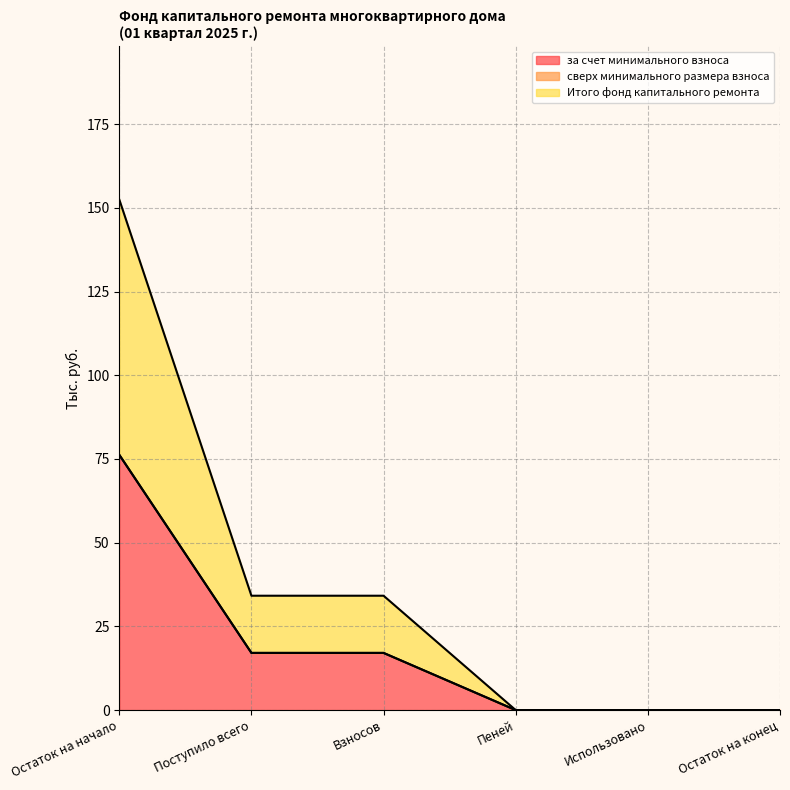

Does the chart display data point markers on the line(s)?

No